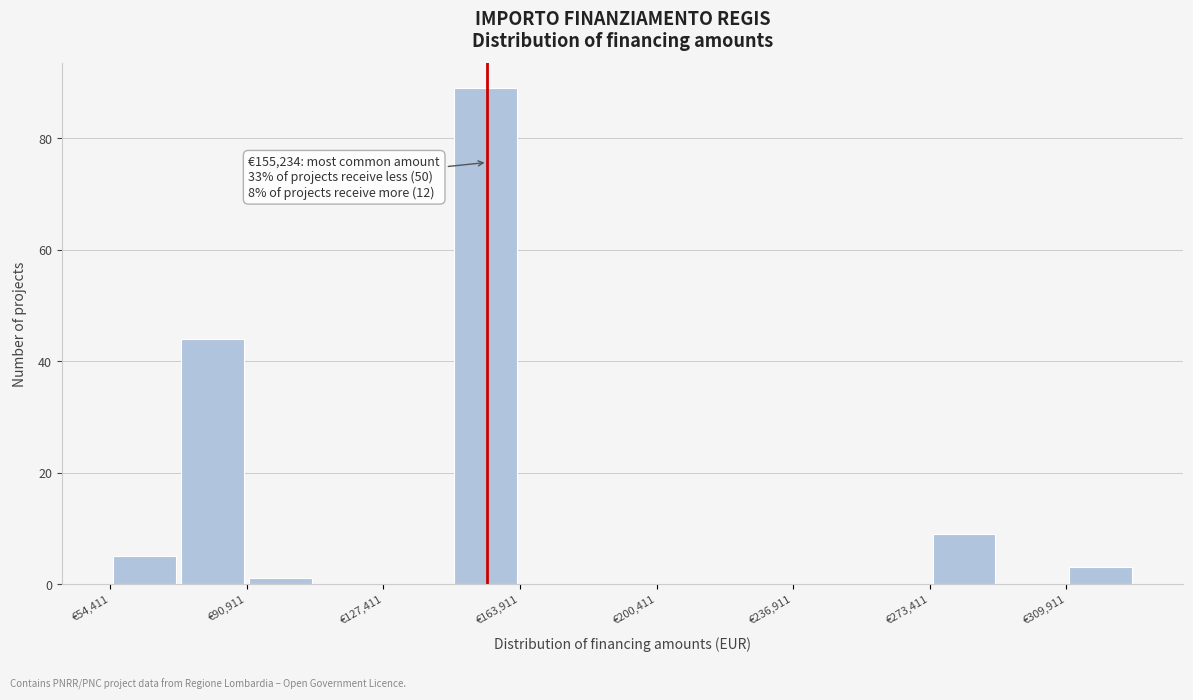

Around what value on the x-axis is the tallest bar? Give the approximate position of its centre, as read against the axis.

155000